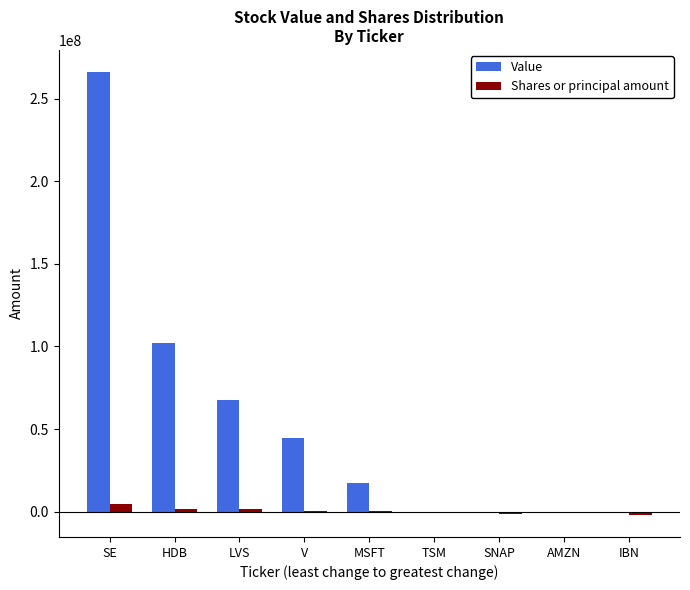

The value of Value at V is 15218584. True or false?

False